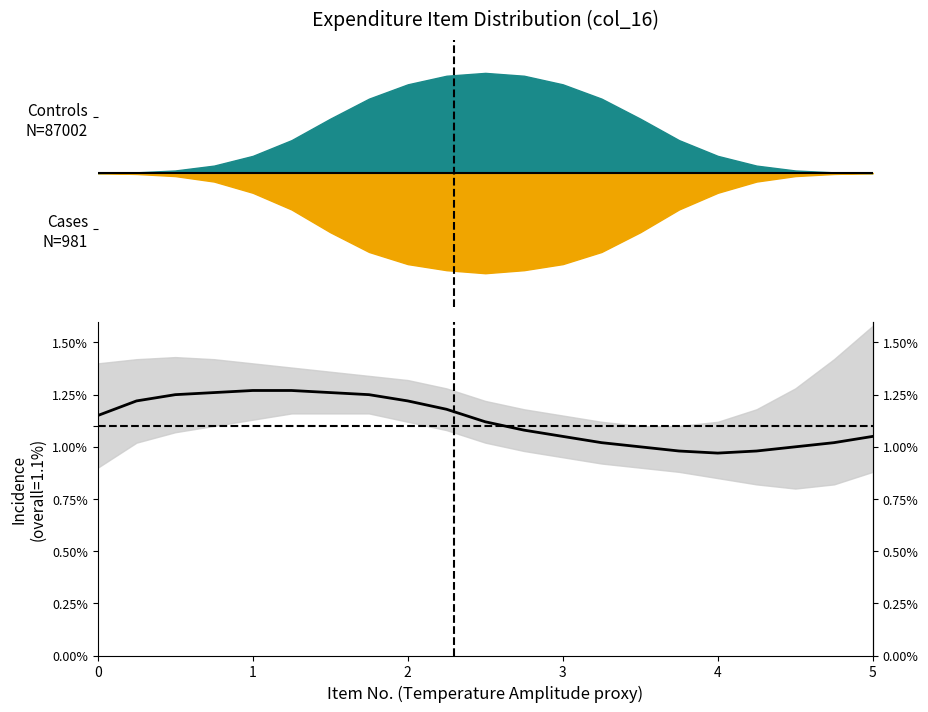

What is the difference between the second highest and minimum values?

0.3